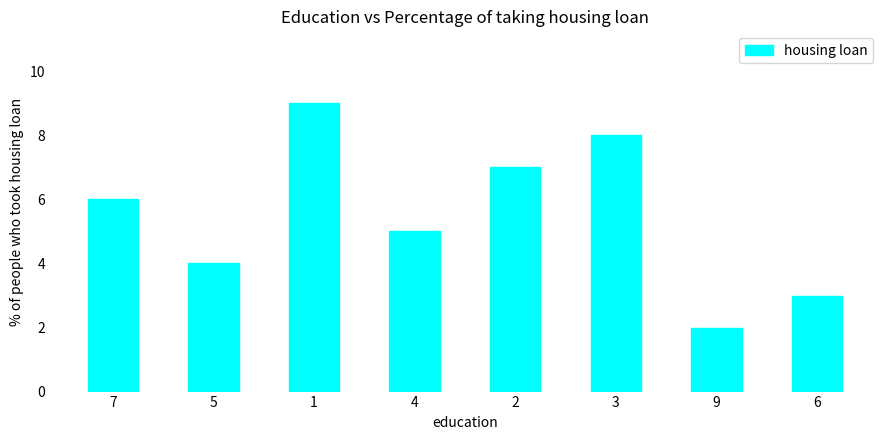

Count the number of data series in this chart.

1